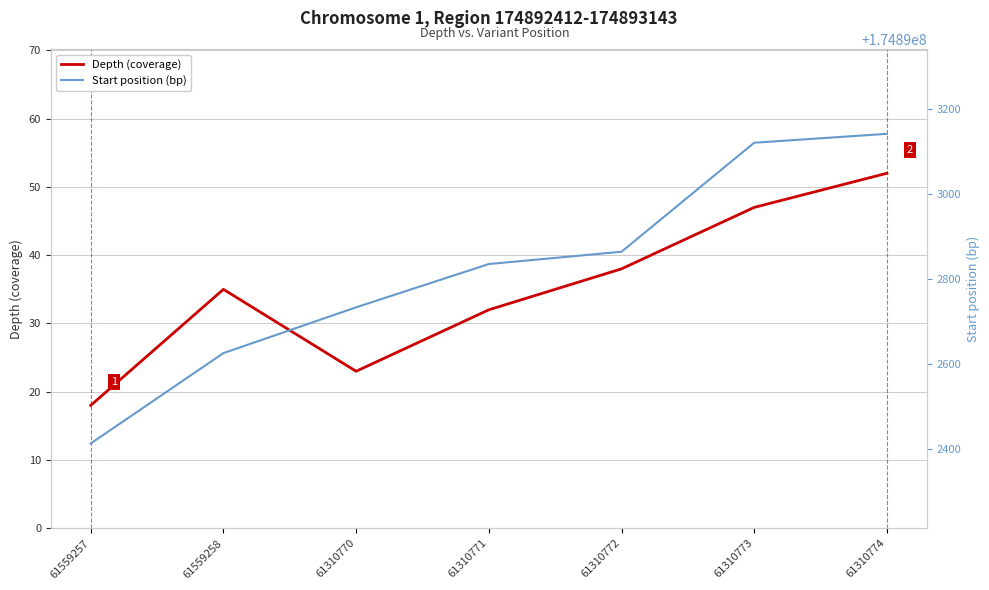

In Depth (coverage), how many points are lower than both neighbors (excluding endpoints)?

1